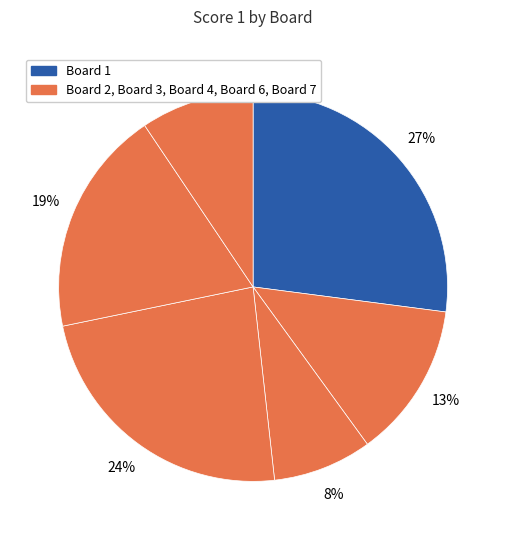

Which slice is the largest?

1